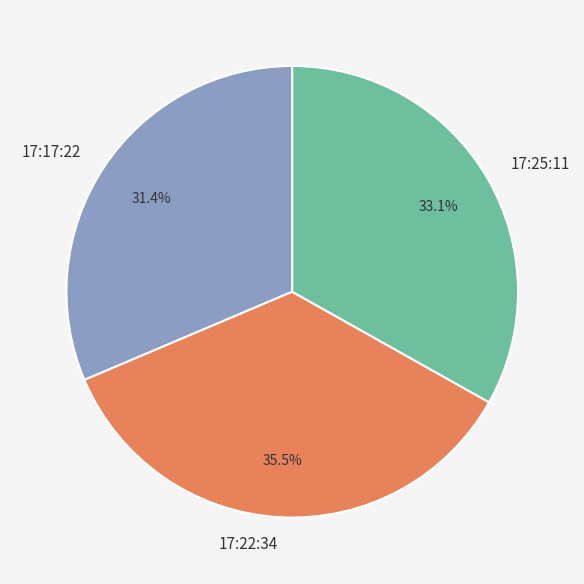

Combined, what portion of the pie is 17:22:34 and 17:25:11?

68.6%